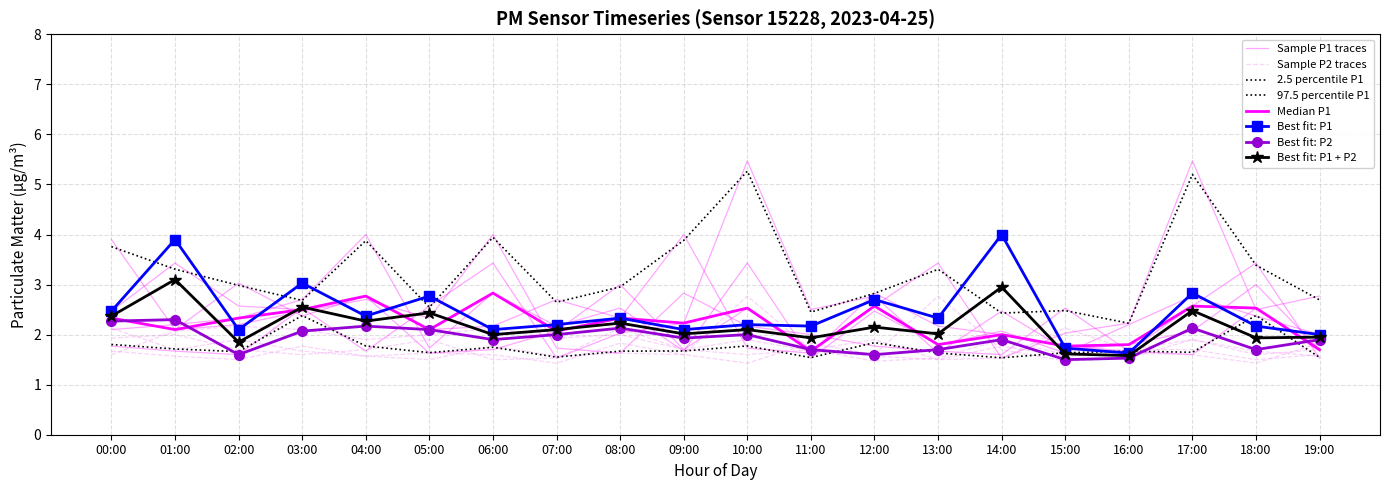

What is the label of the 9th point from the right?

11:00